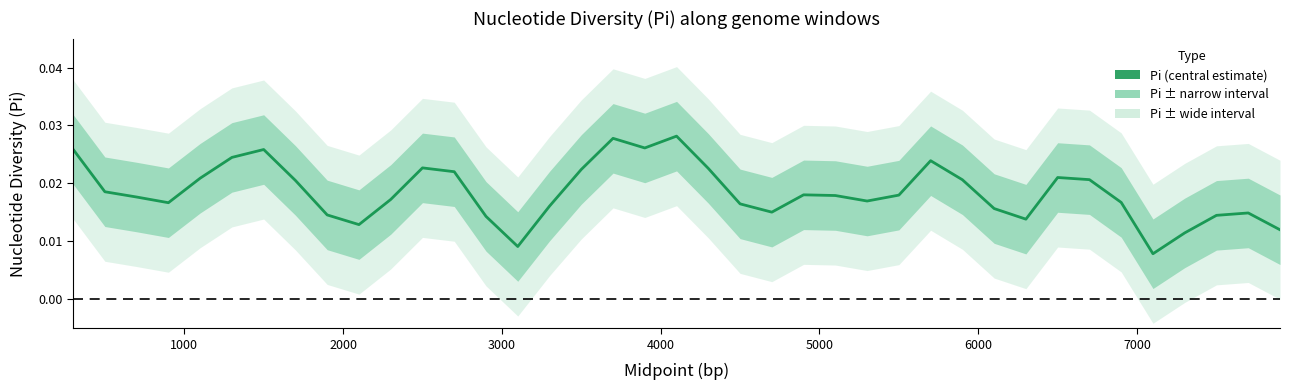

True or false: the data has more than 2 interior local peaks.

True